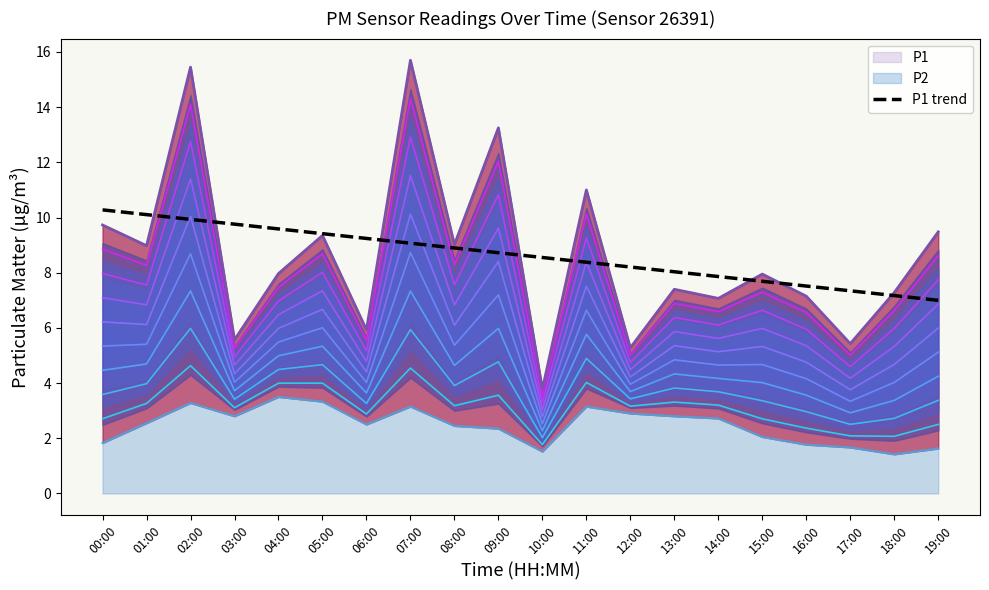

What position from the left is 00:00?

1